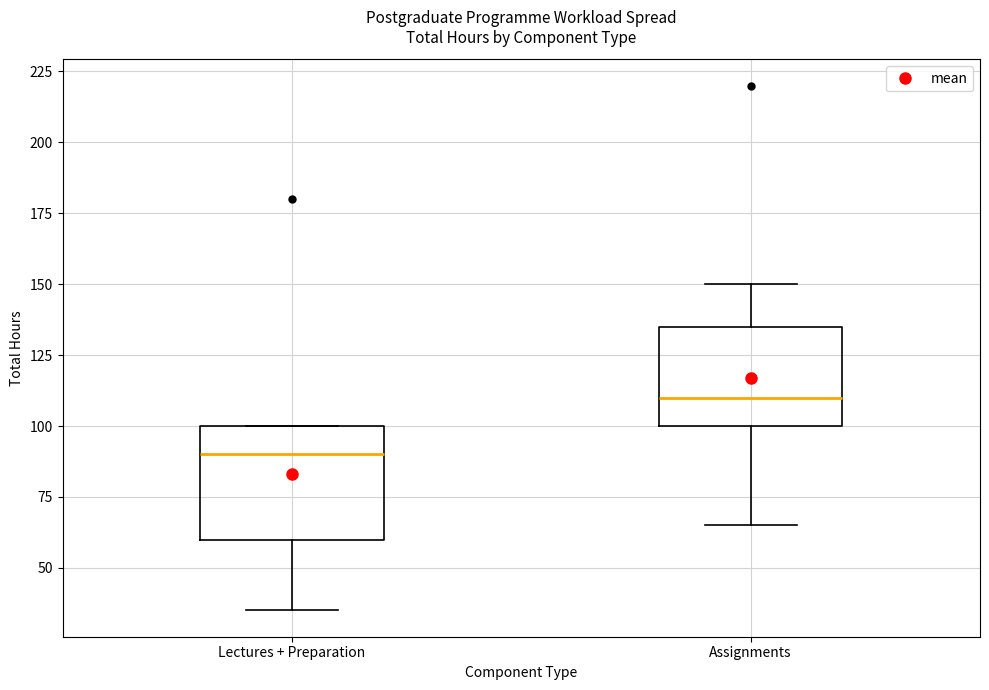

Where does the median line of the box for Assignments sit on the y-axis? The values are not printed on the chart, so give them approximately, as read against the axis.

110